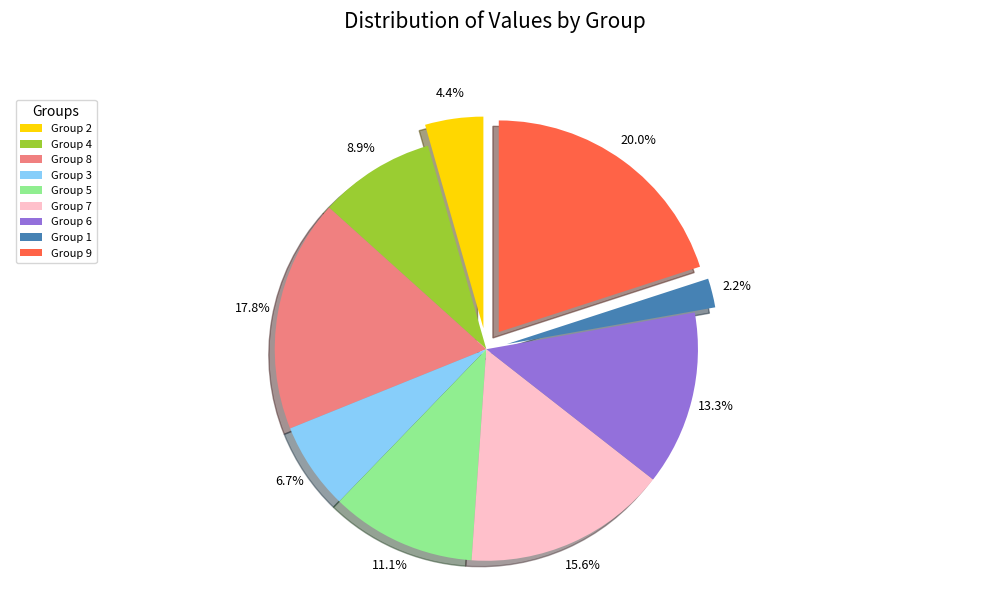

To the nearest percent, what is the difference between the largest and smallest slice percentages?

18%